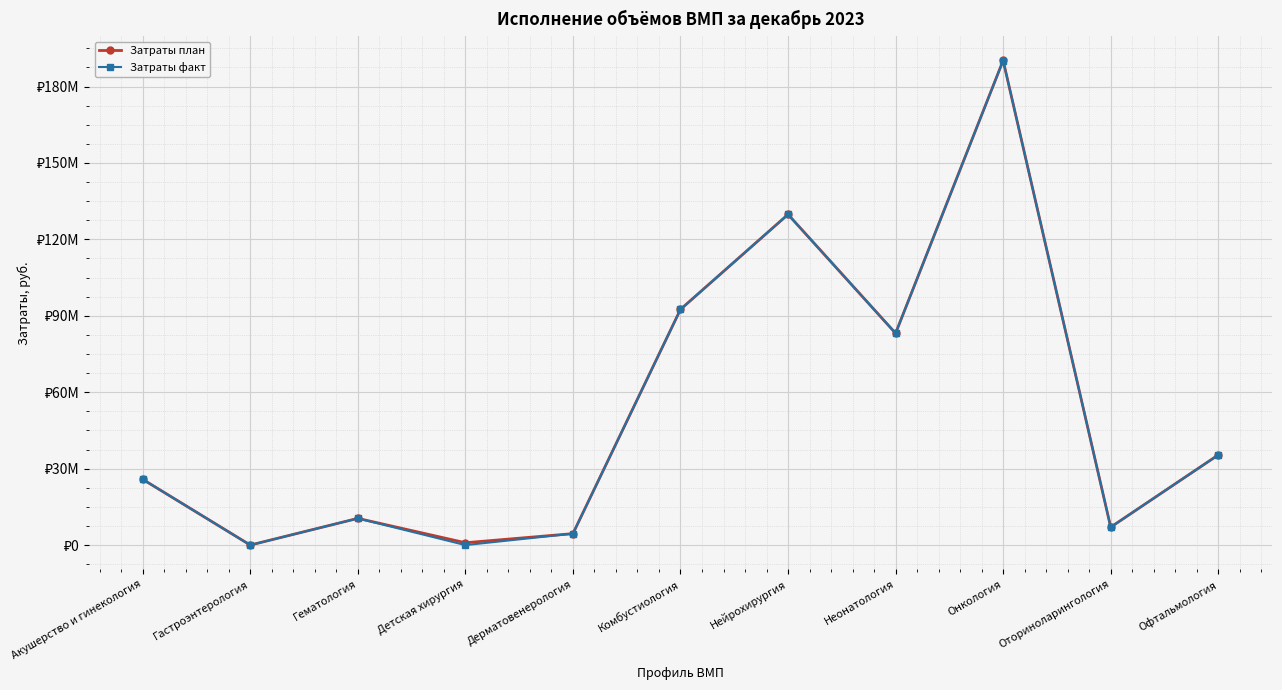

What is the sum of the Затраты план values at Неонатология and Комбустиология?

175669879.0